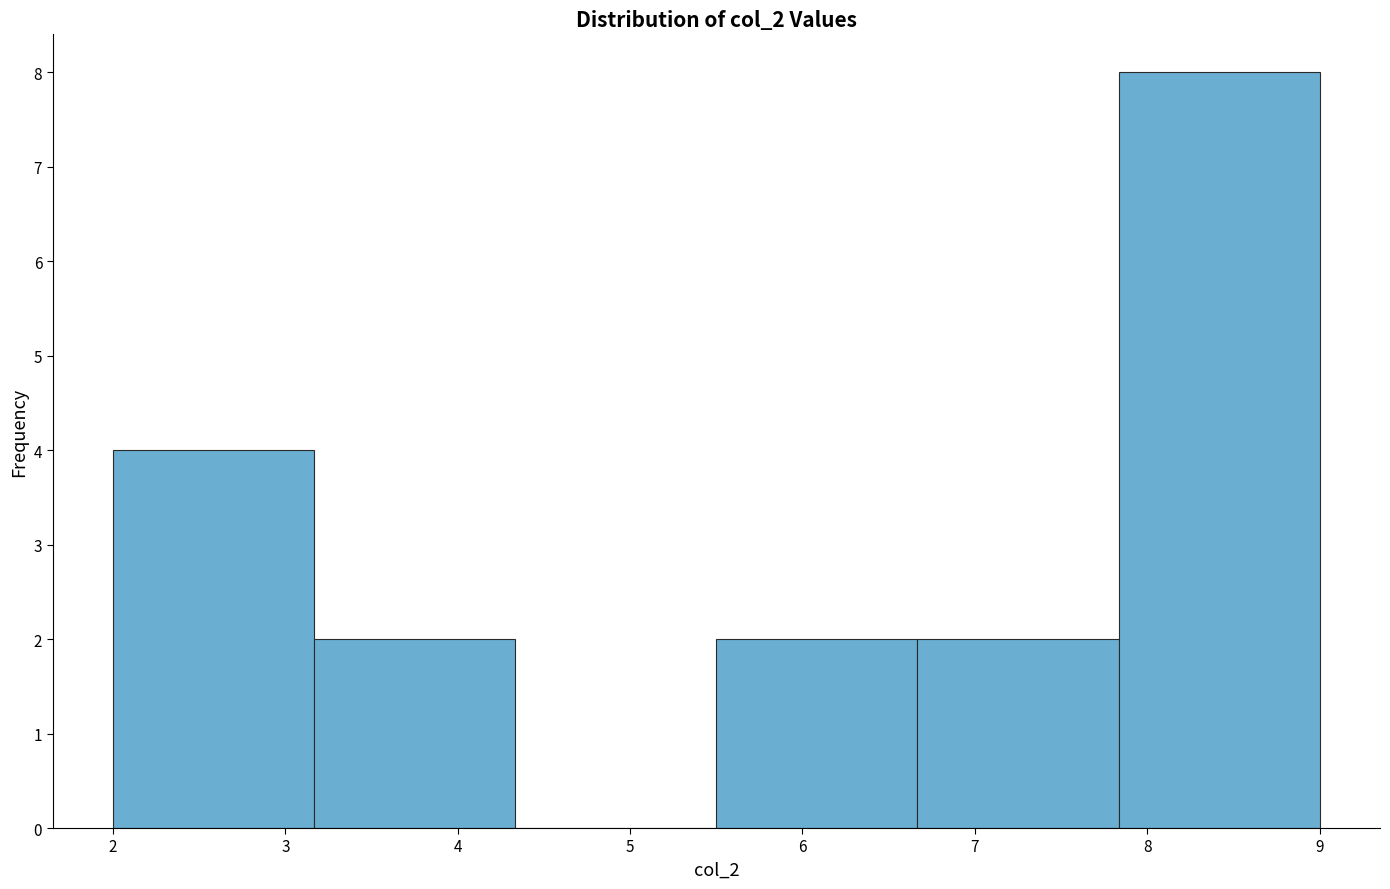

How tall is the bar that spans 5.5 to 6.7 on the x-axis? Neither the bar edges nor the heights are printed on the chart, so give them approximately, as read against the axes.

2